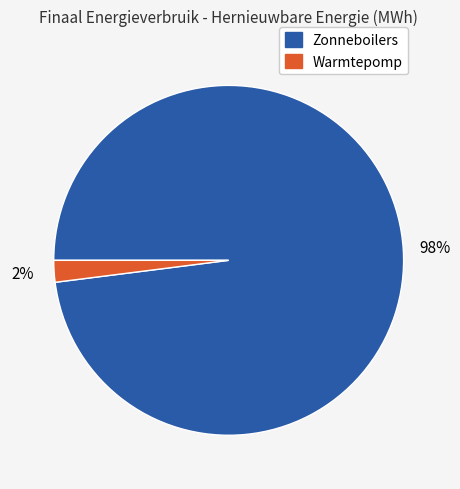

Which category accounts for the majority?

Zonneboilers